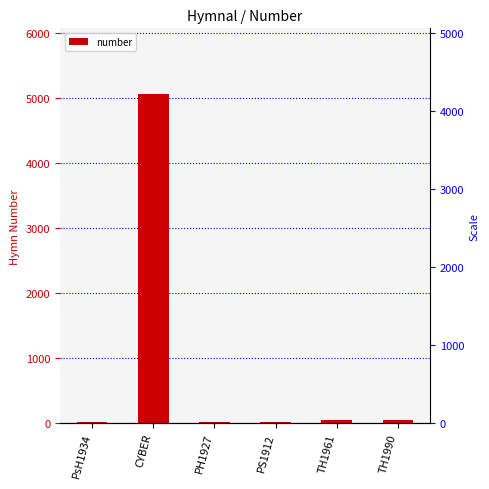

Where is the data nearest to the value 2536?

TH1990